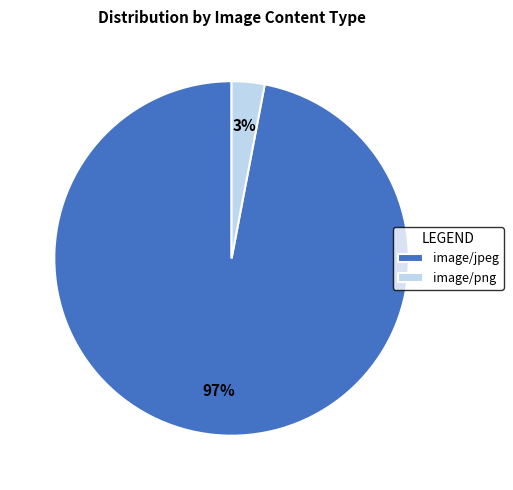

Count the number of slices in the pie.

2